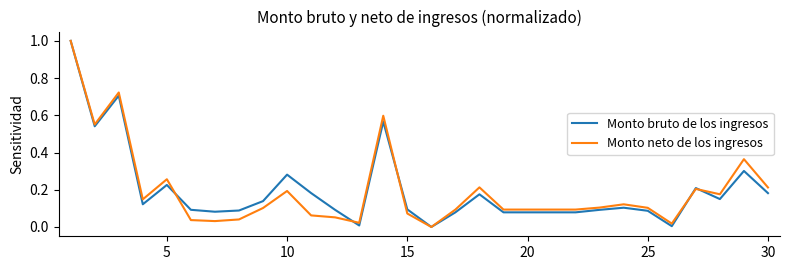

What is the greatest value displayed?

1.0